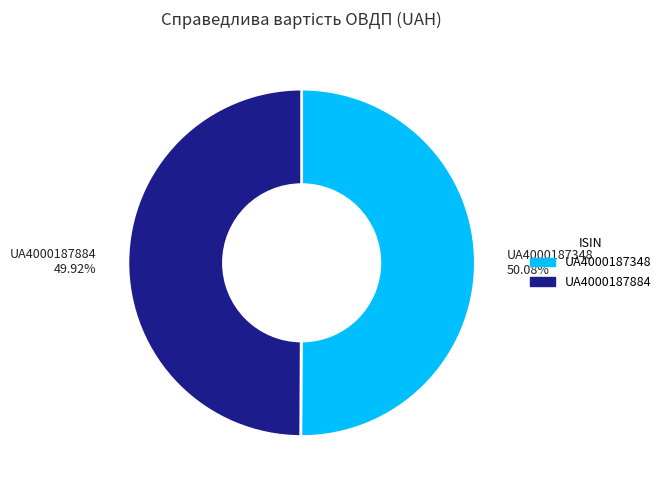

Does any single category account for the majority?

Yes